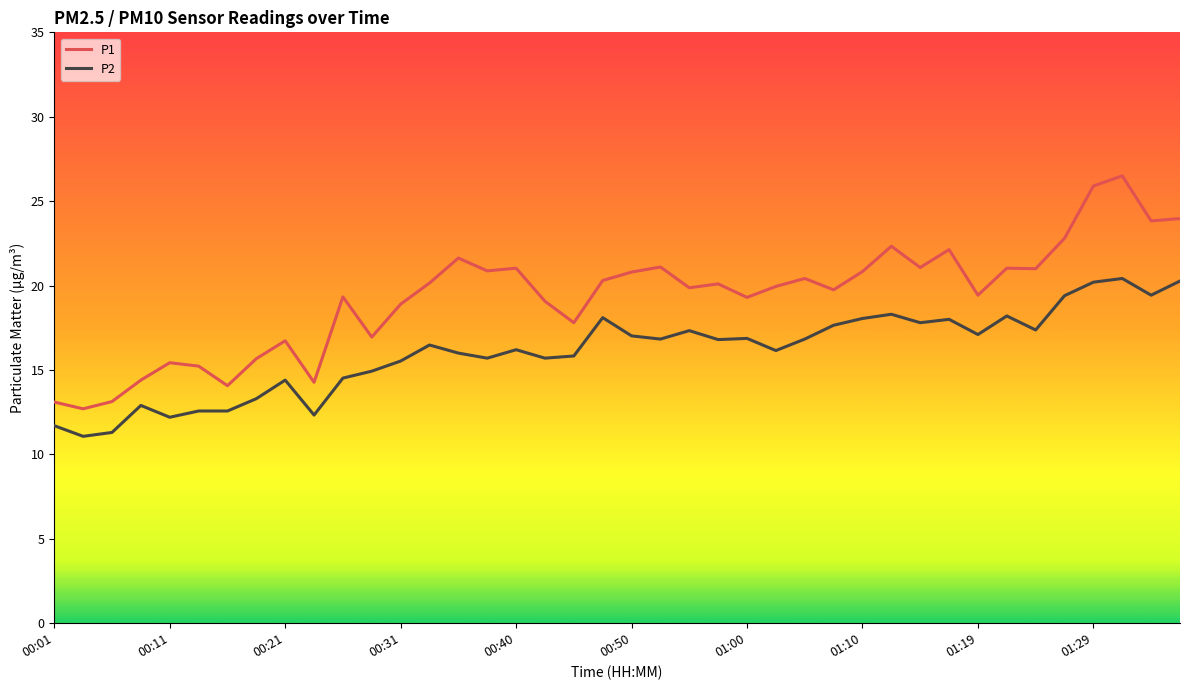

True or false: P2 and P1 intersect in this chart.

False